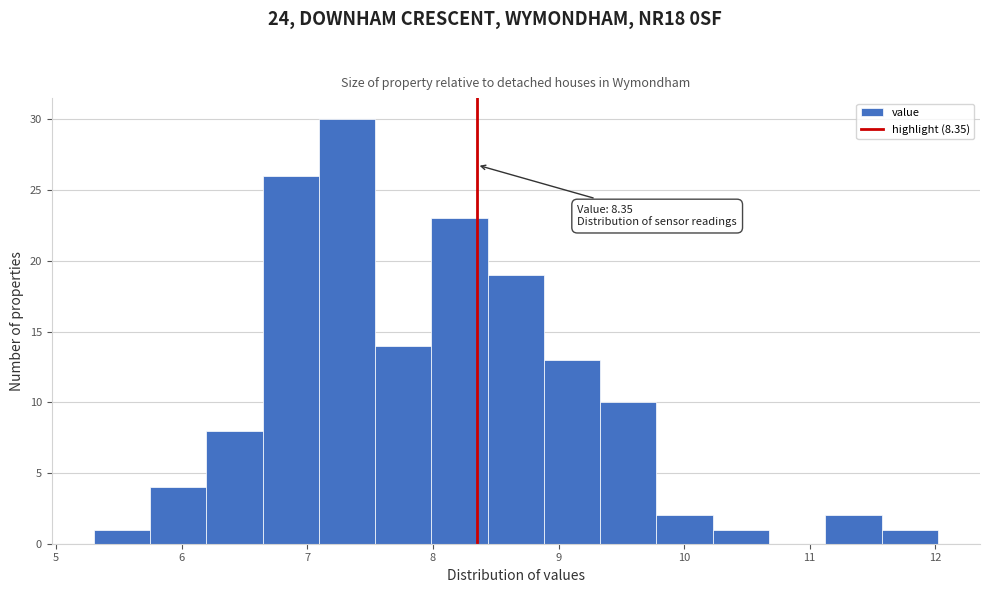

Over which range of the x-axis is the bar tallest?

7.1 to 7.5